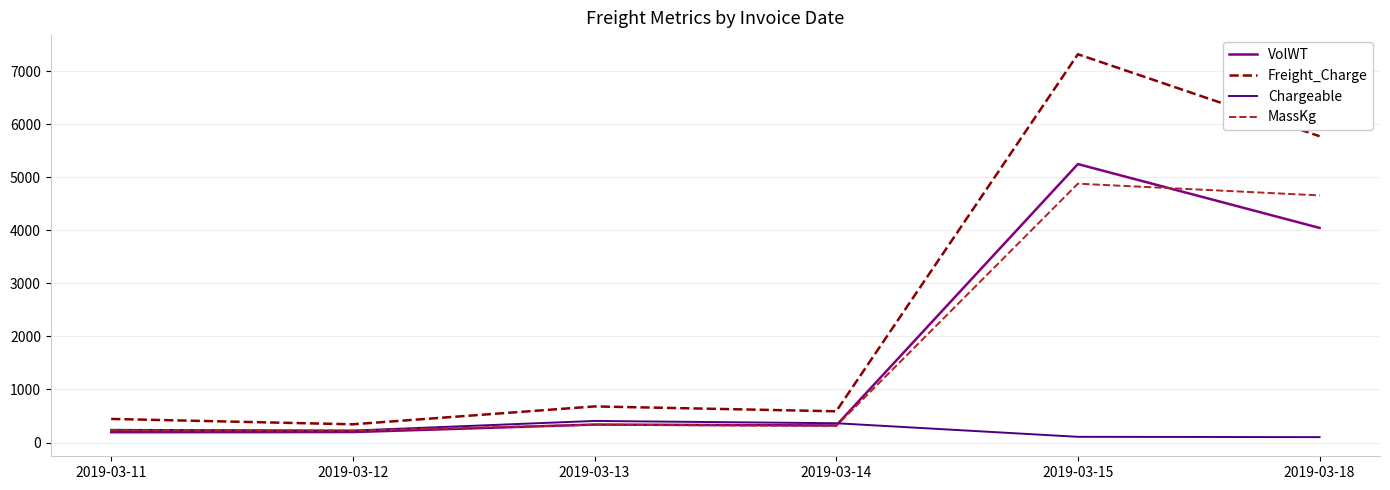

What is the total value across all series at 2019-03-14?

1586.8